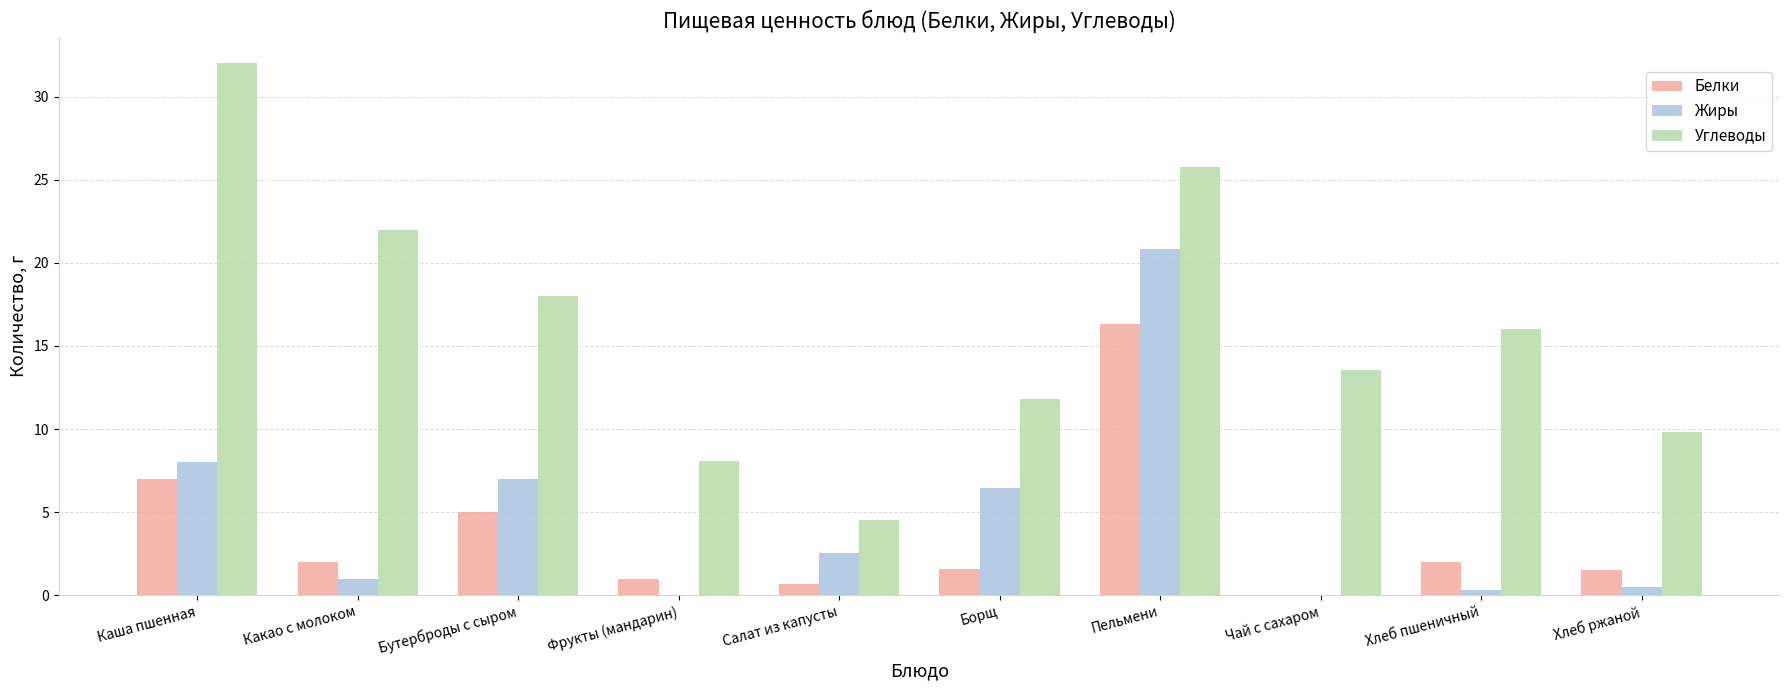

Count the number of data series in this chart.

3